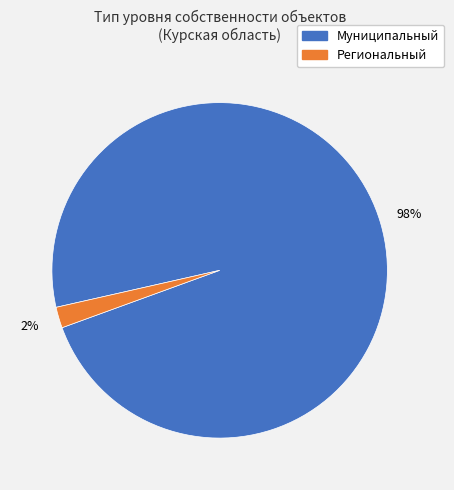

What is the largest slice in the pie chart?

Муниципальный